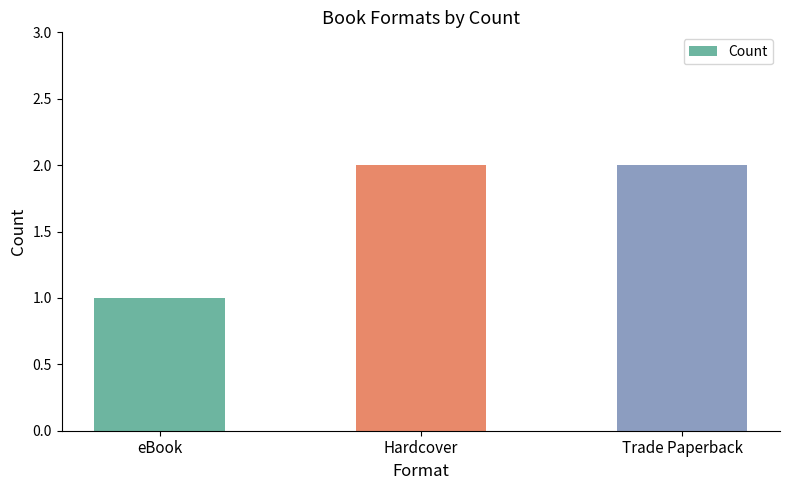

What is the value of the 1st bar from the left?

1